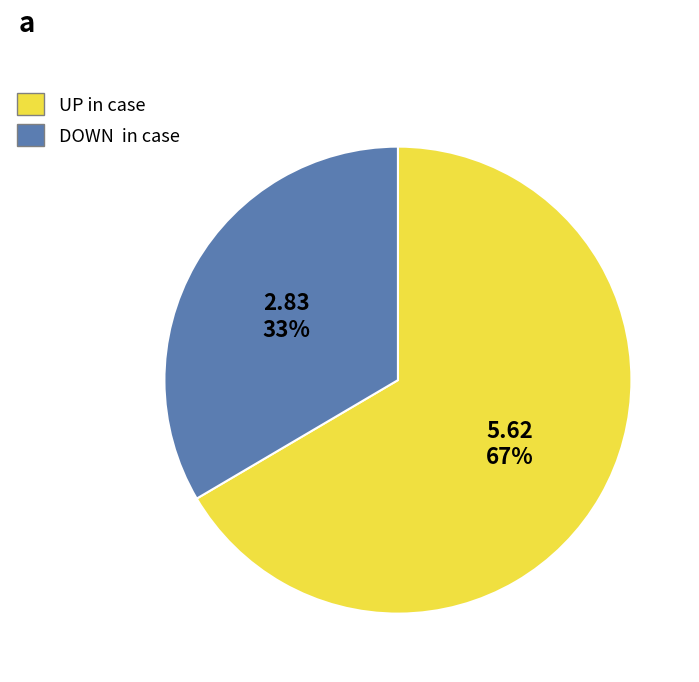

What is the majority slice?

UP in case